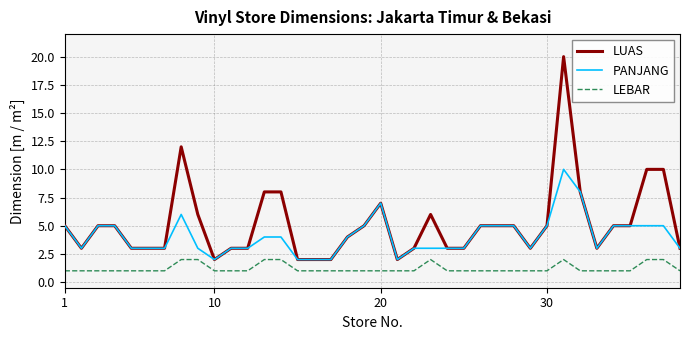

What is the average value of the PANJANG series?

4